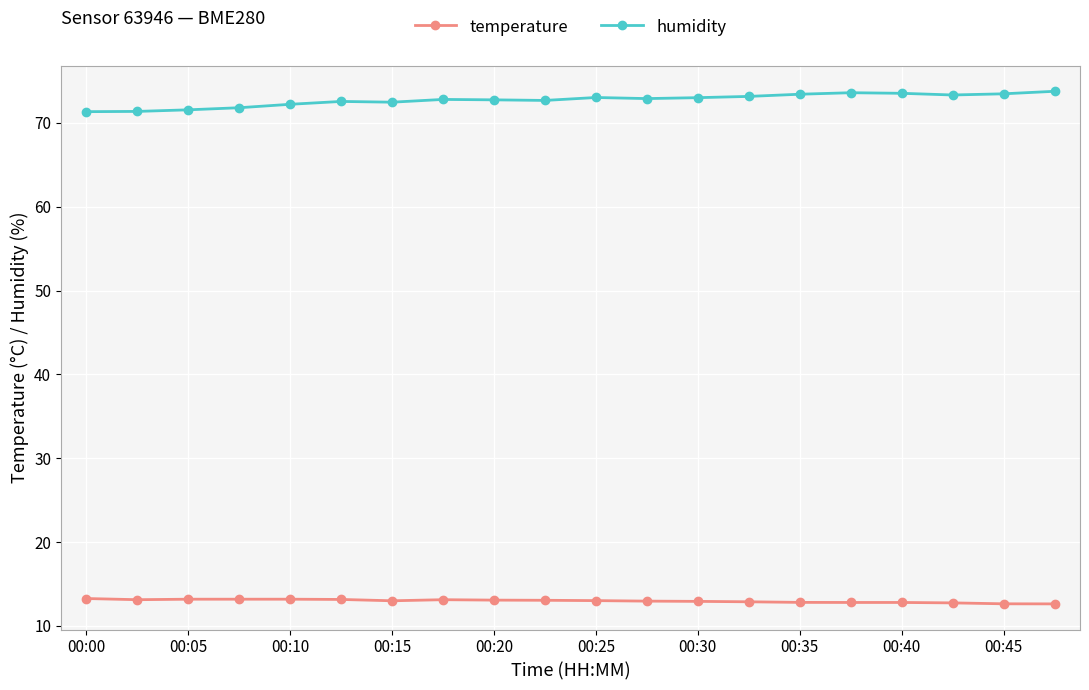

What is the value of the temperature point at the 20th from the left?

12.6